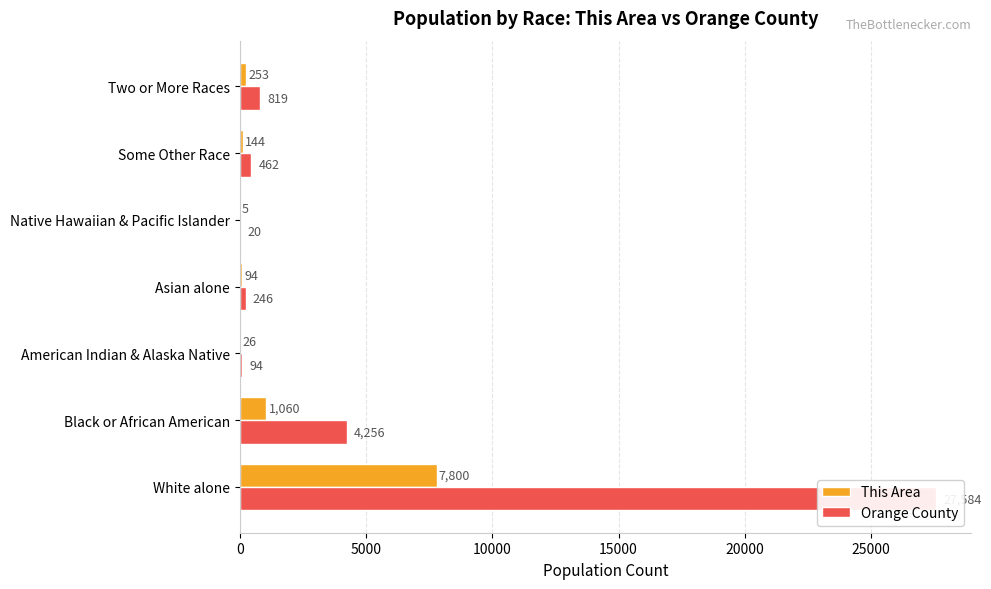

Which series changed the most between White alone and Black or African American?

Orange County